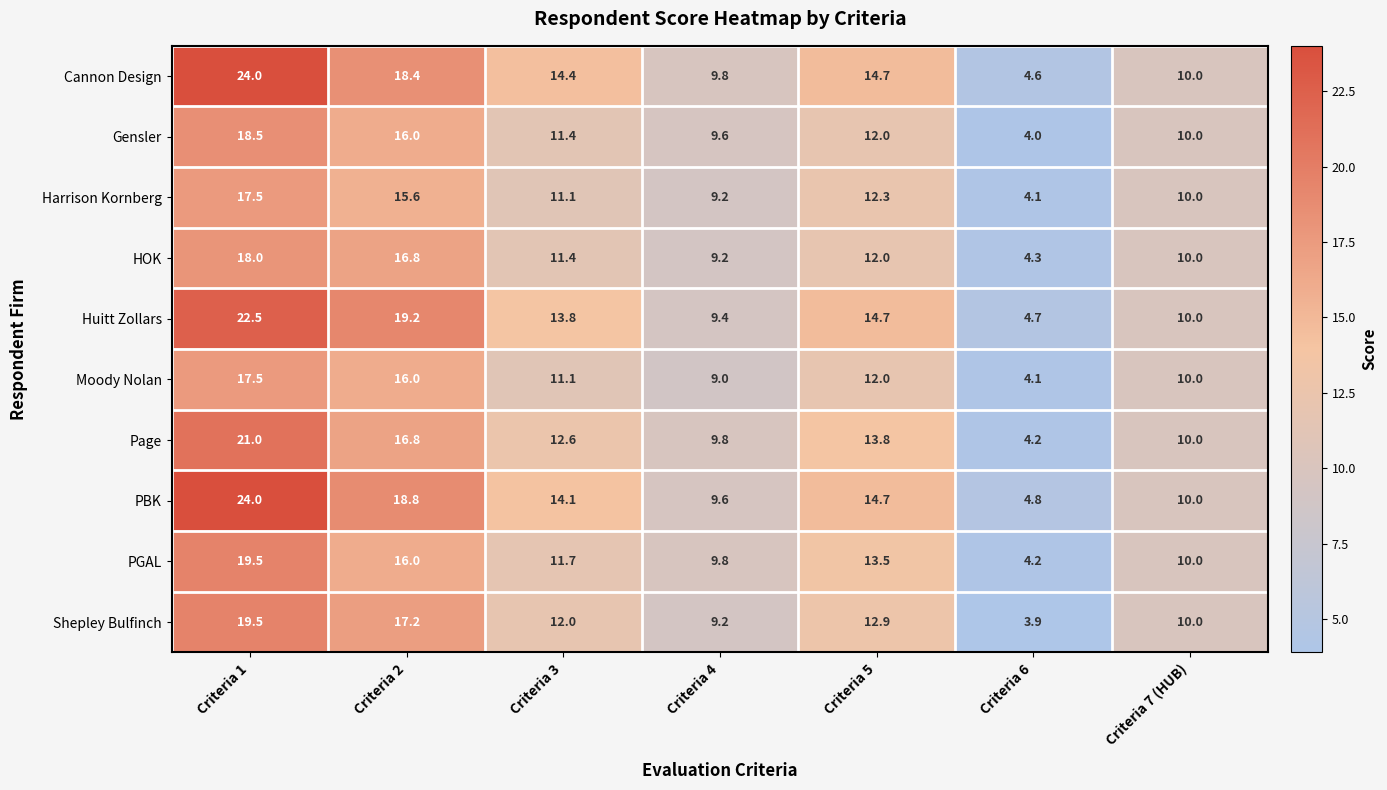

What is the difference between the maximum and minimum values in the Moody Nolan series?

13.4